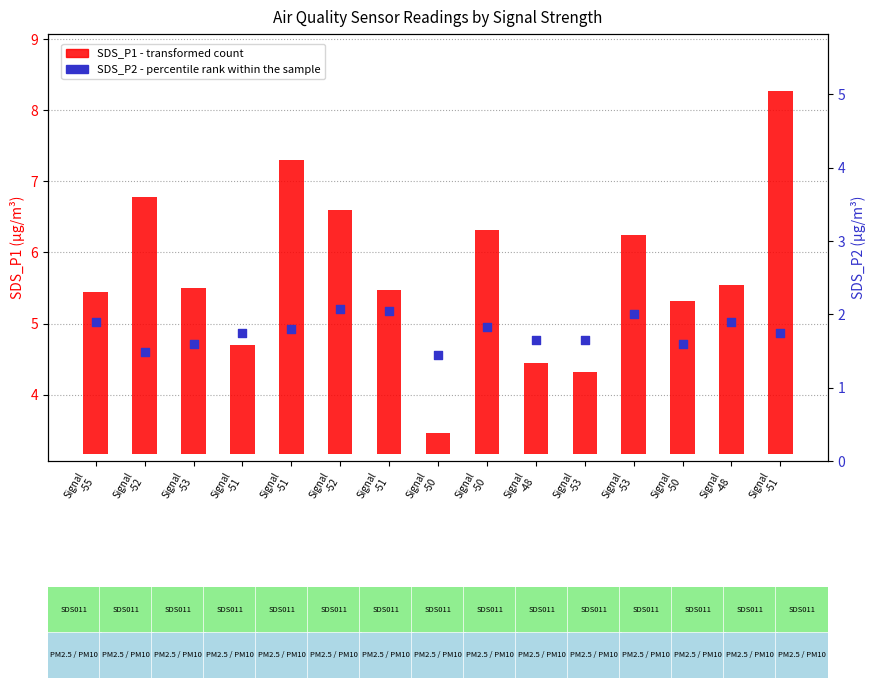

Which series reaches the minimum Y coordinate?

SDS_P1